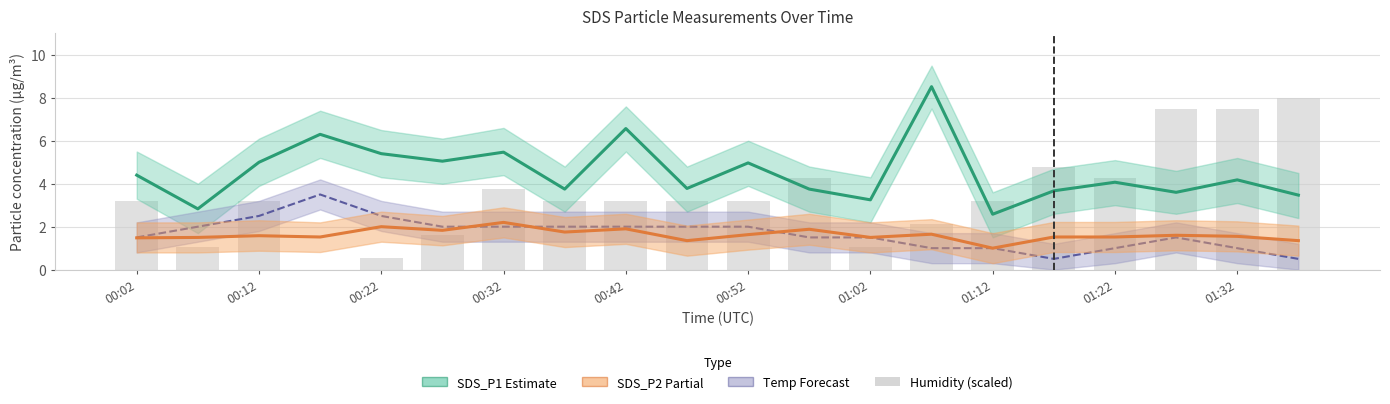

Where does the Temp (forecast) series first go above 2?

00:12